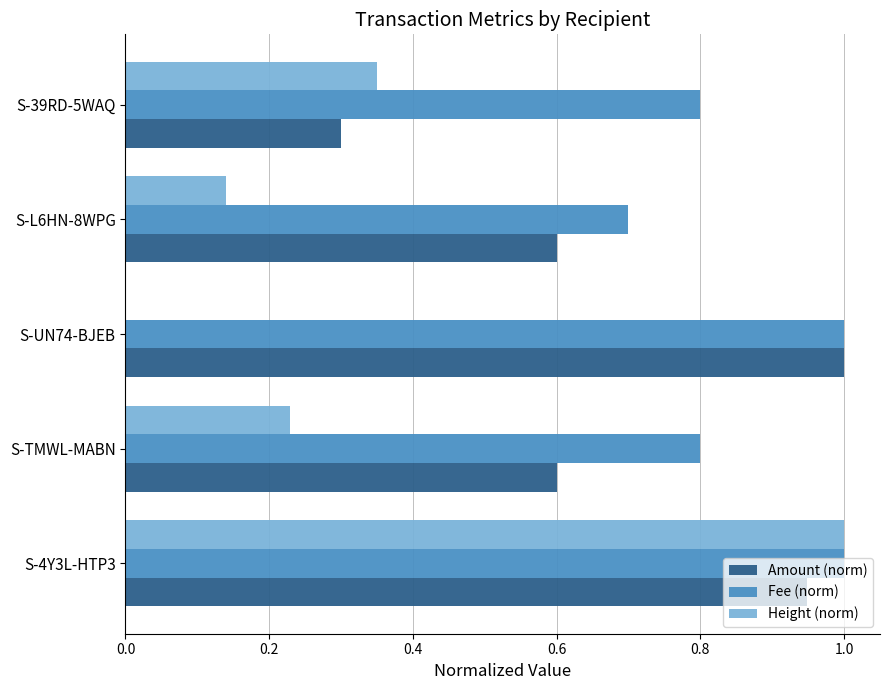

At which category is the sum across all series the highest?

S-4Y3L-HTP3